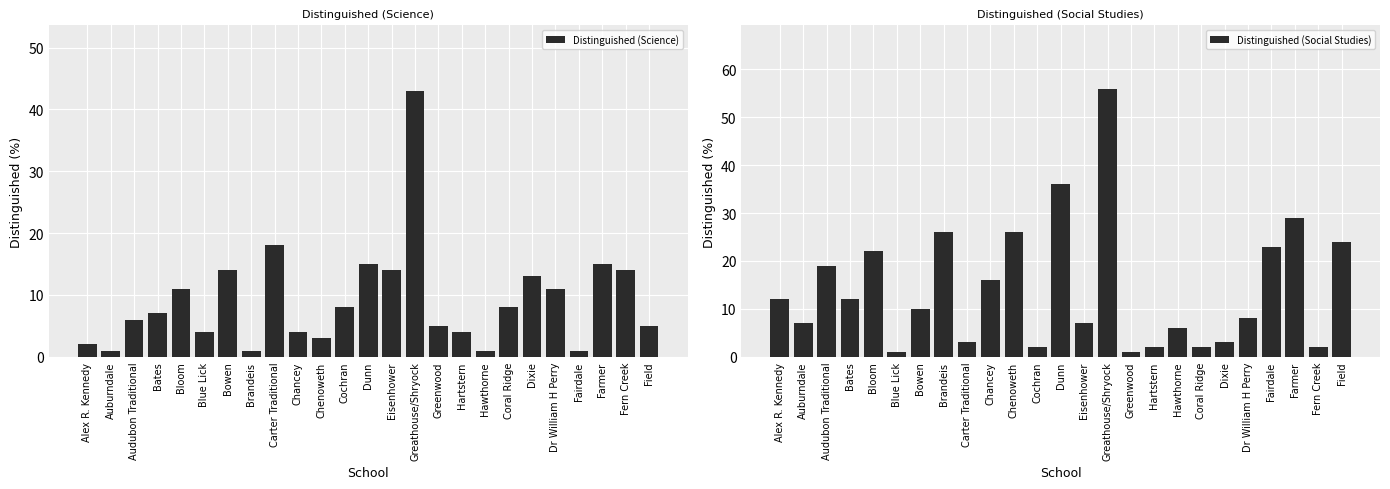

Is it true that Distinguished (Social Studies) equals 2 at Blue Lick?

False